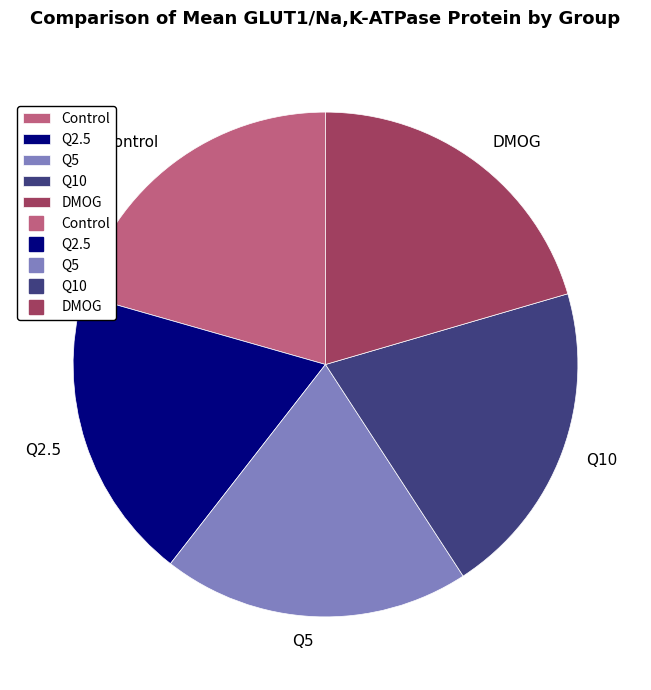

Which has a higher value, Q10 or Q2.5?

Q10